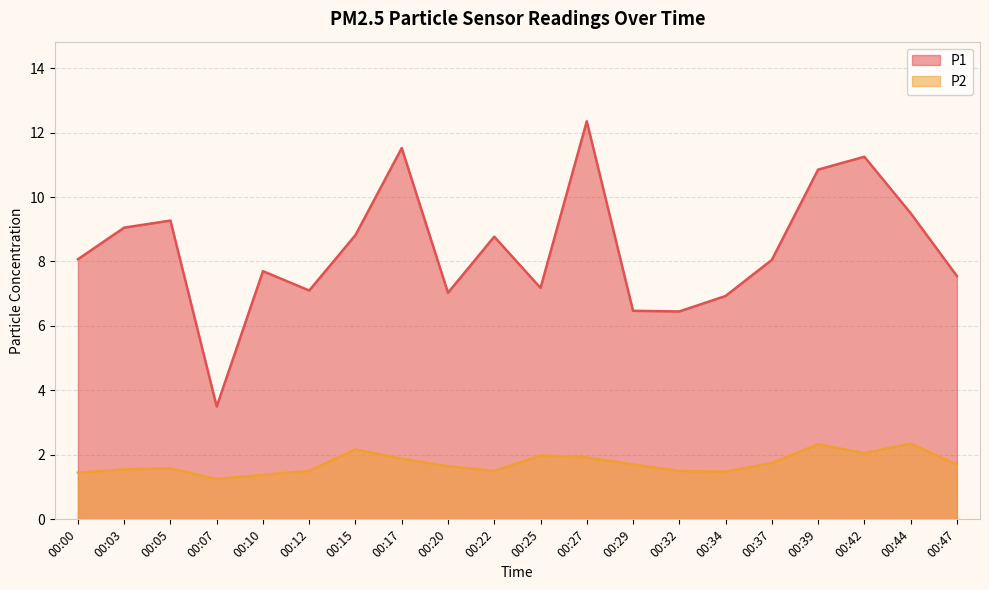

What is the total value across all series at 00:12?

8.6